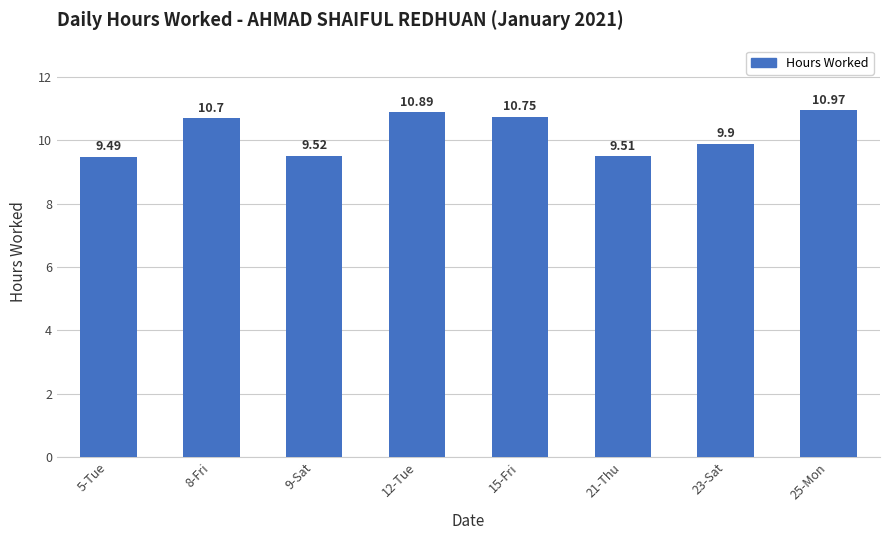

Reading left to right, list all the values displayed in this chart.

5-Tue=9.5	8-Fri=10.7	9-Sat=9.5	12-Tue=10.9	15-Fri=10.8	21-Thu=9.5	23-Sat=9.9	25-Mon=11.0